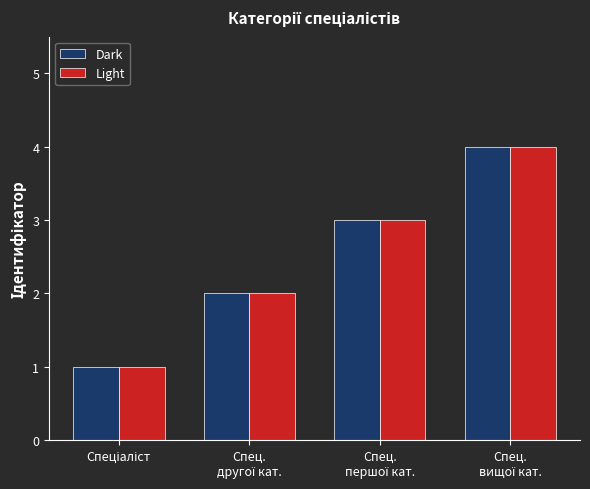

What is the difference between the maximum and minimum values in the Light series?

3